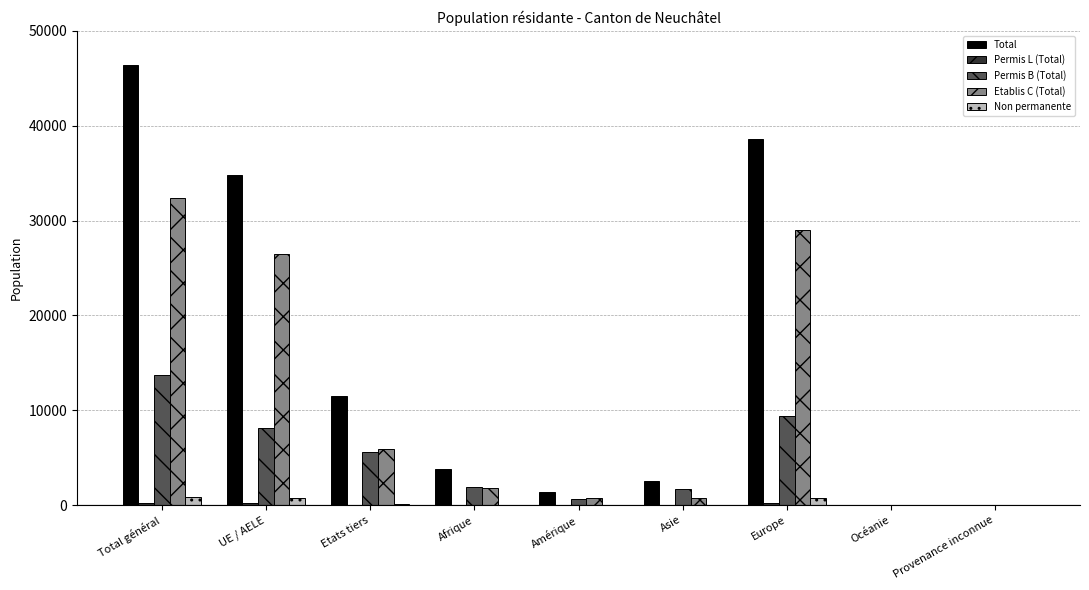

What is the spread (max minus min) of values at Océanie?

23